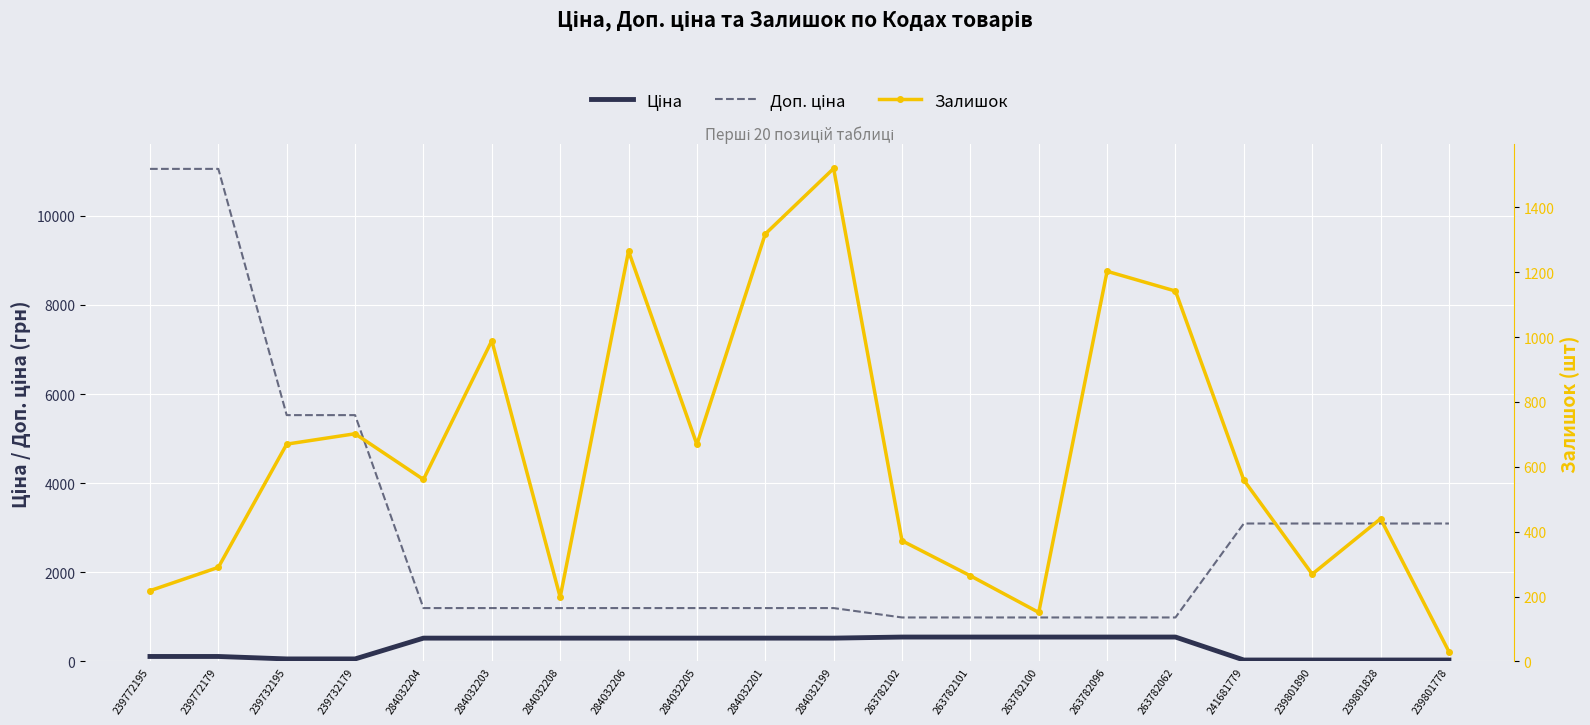

Between 239772179 and 284032208, which series saw the biggest shift?

Доп. ціна